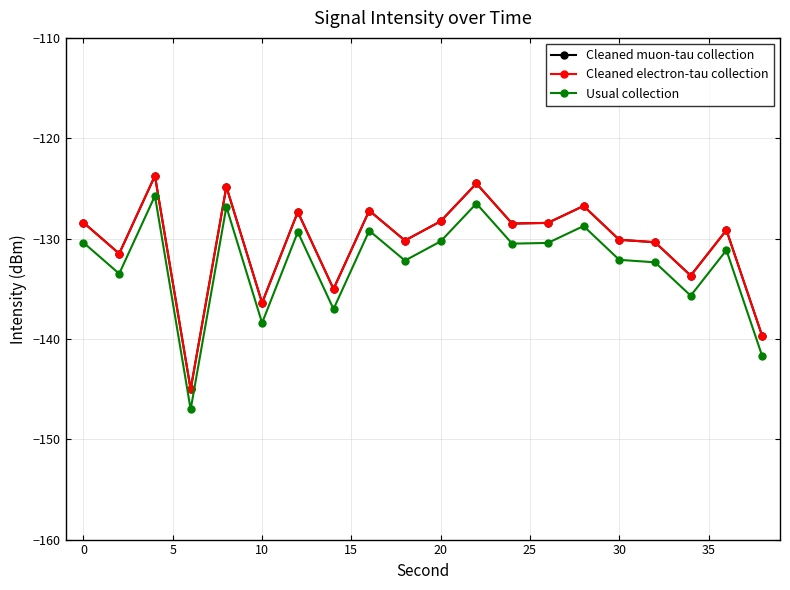

Is this an area chart (filled region under the line)?

No